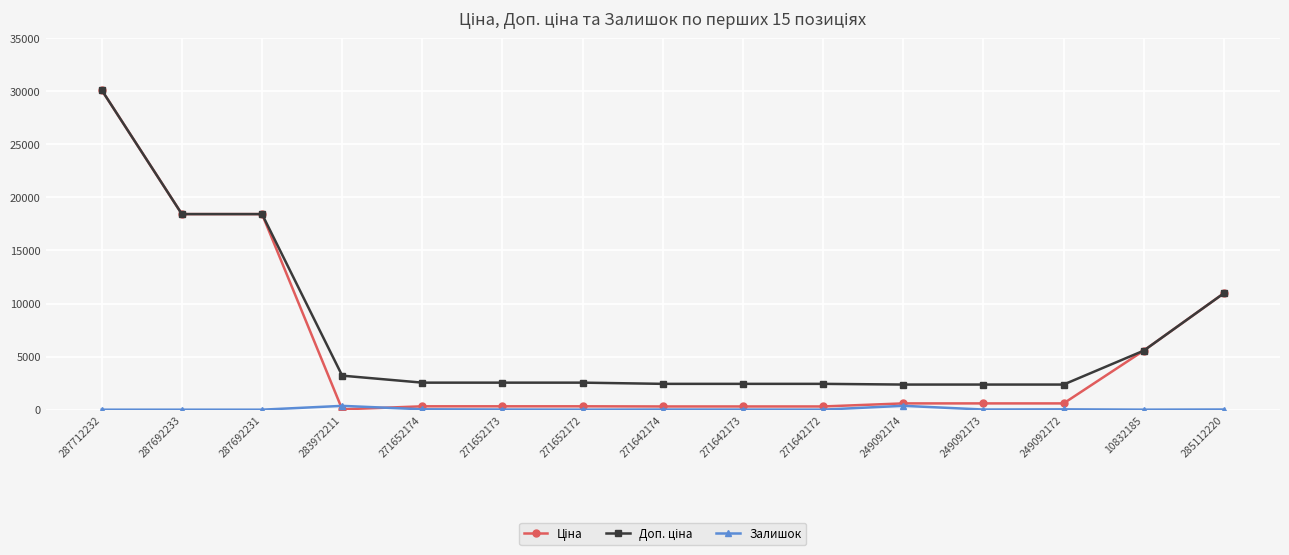

At which category is the sum across all series the highest?

287712232